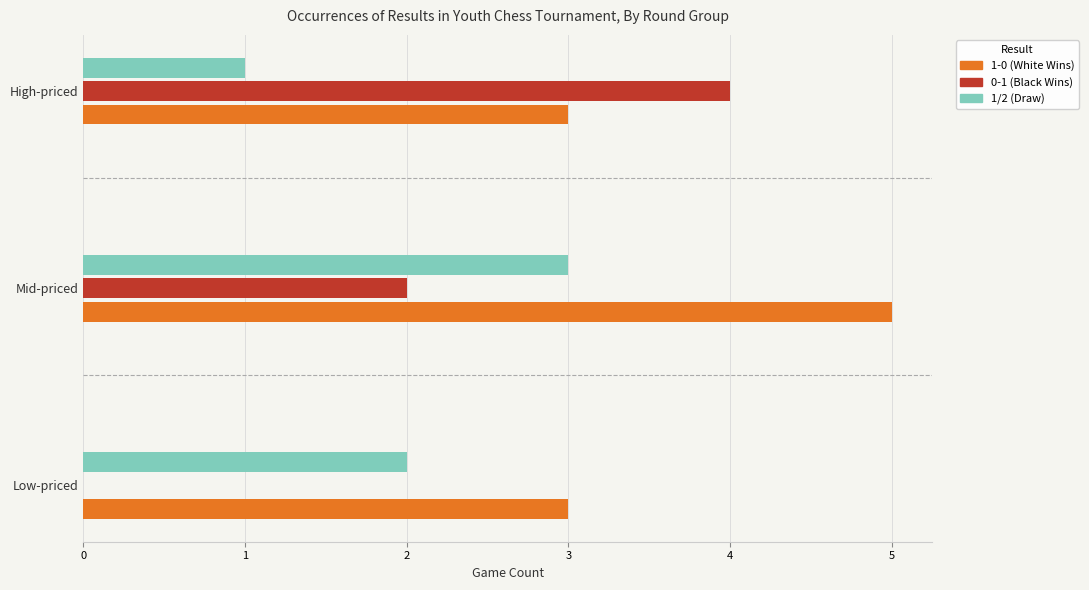

Is the value of White Score at 0 greater than the value of Black Score at 0?

No